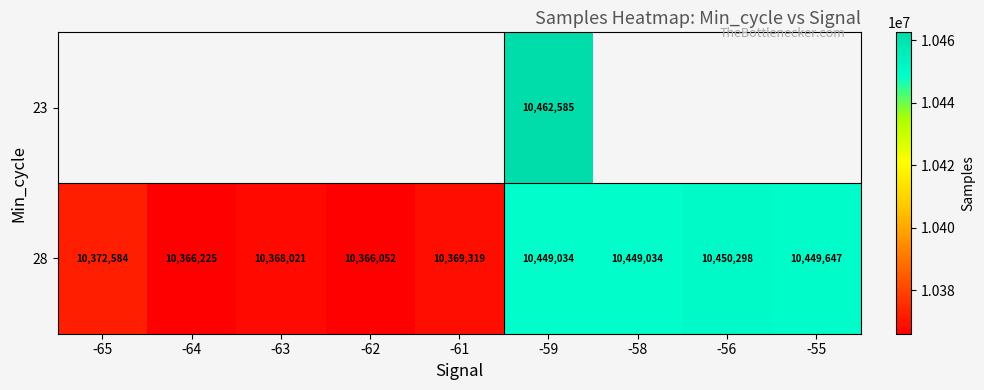

The value of 23 at -59 is 10462585. True or false?

True